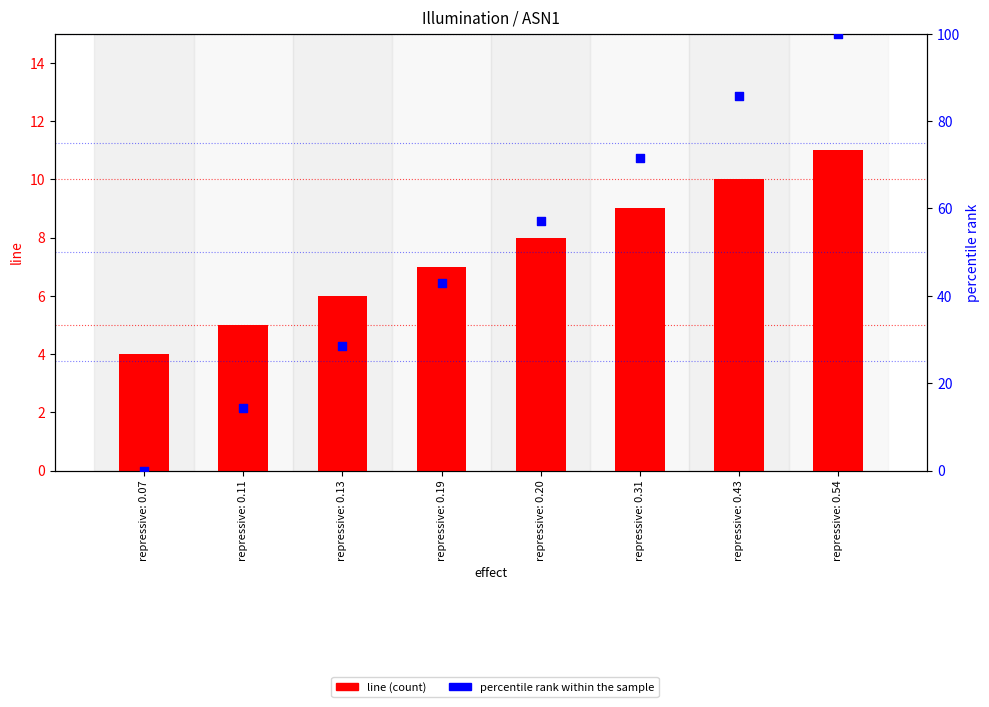

Which series has the largest Y range (max minus min)?

percentile rank within the sample